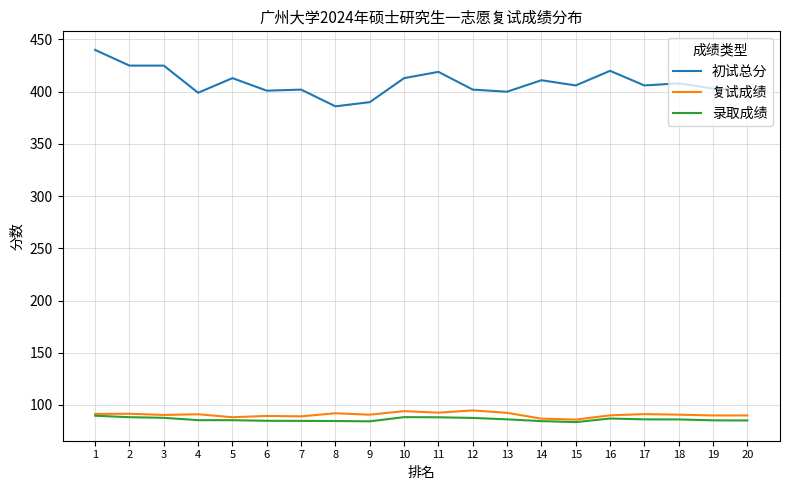

What is the greatest value displayed?

440.0